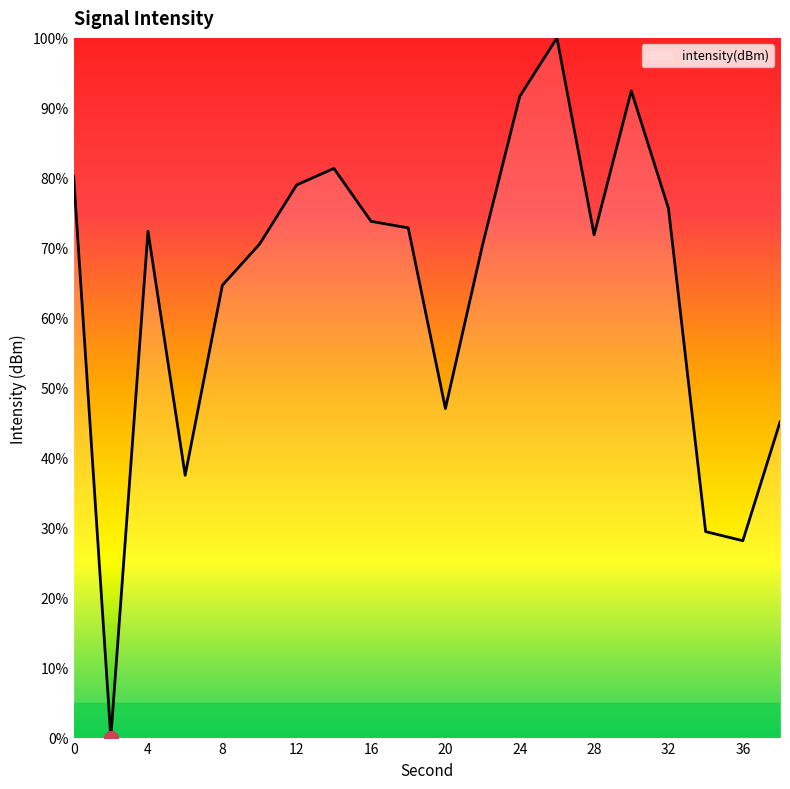

What is the difference between the maximum and minimum values?

100.0